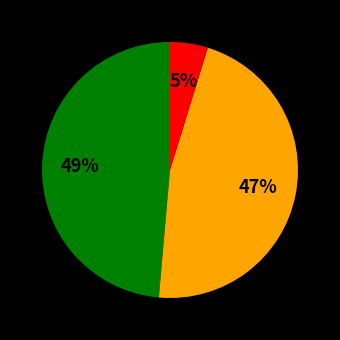

To the nearest percent, what is the difference between the largest and smallest slice percentages?

44%